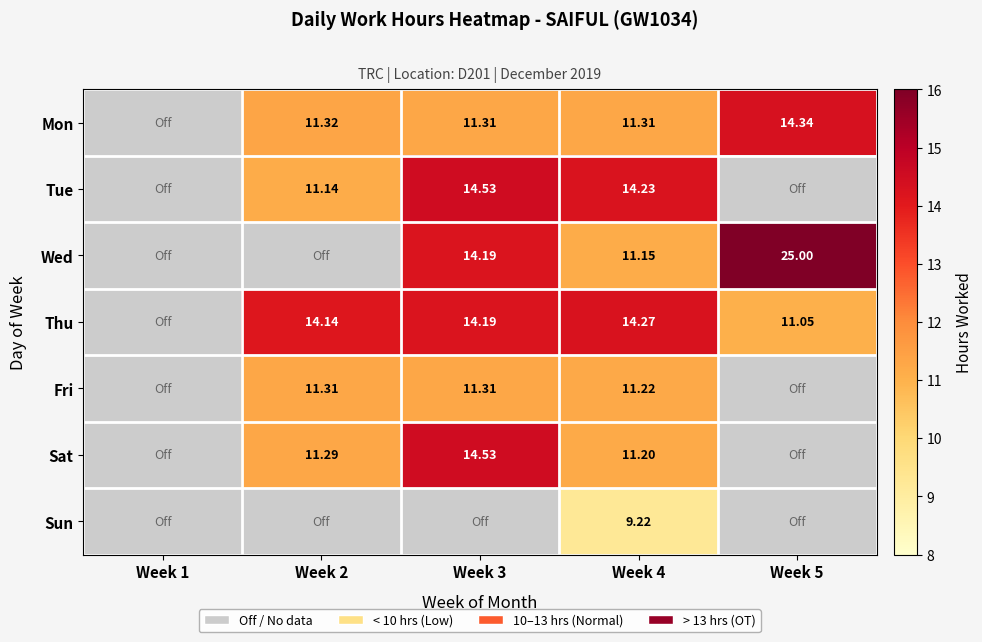

At Week 4, list the series in order from smallest to largest.

Sun, Wed, Sat, Fri, Mon, Tue, Thu